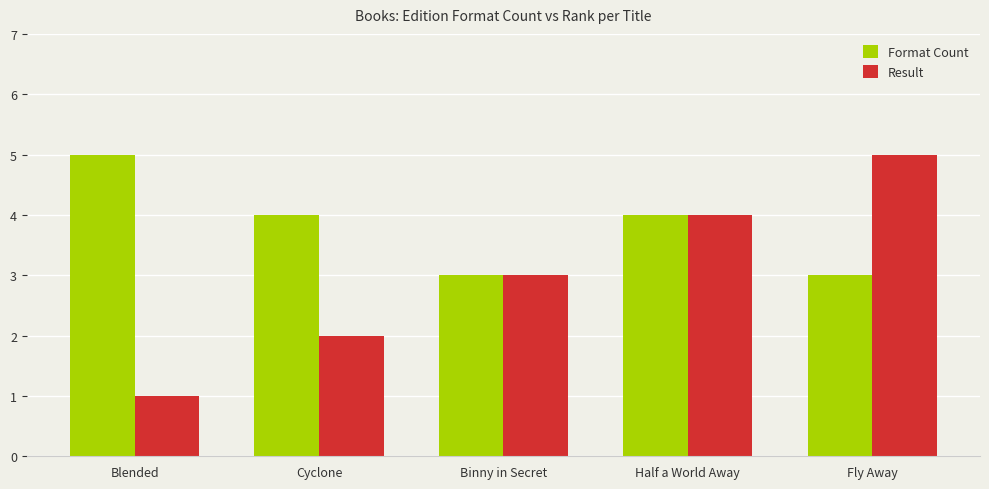

Is it true that Result equals 1 at Blended?

True